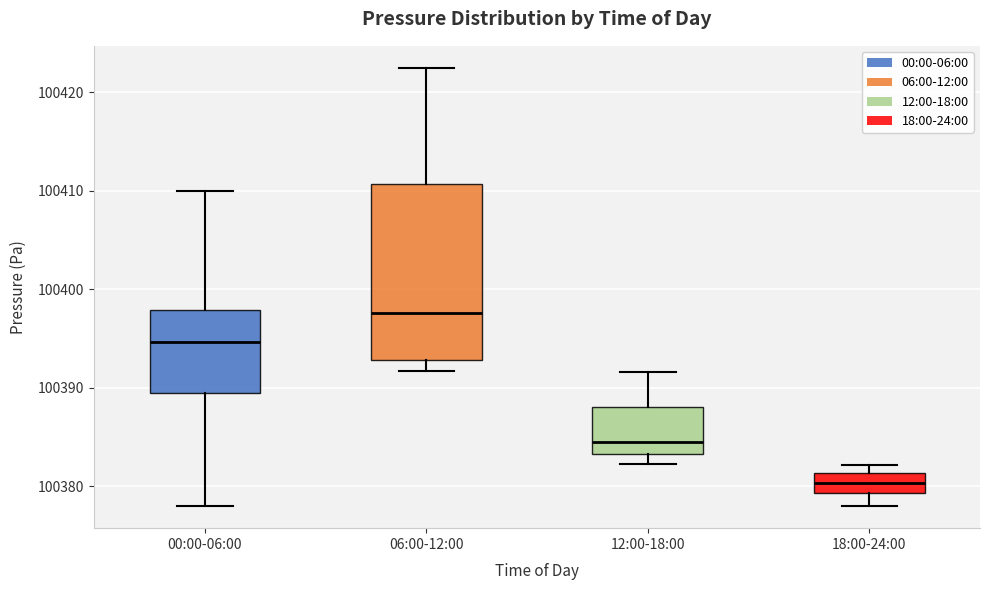

Which box's median line is the highest?

06:00-12:00